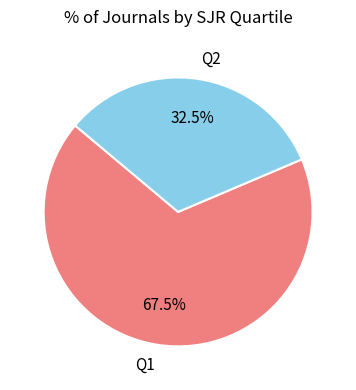

Which has a higher value, Q1 or Q2?

Q1